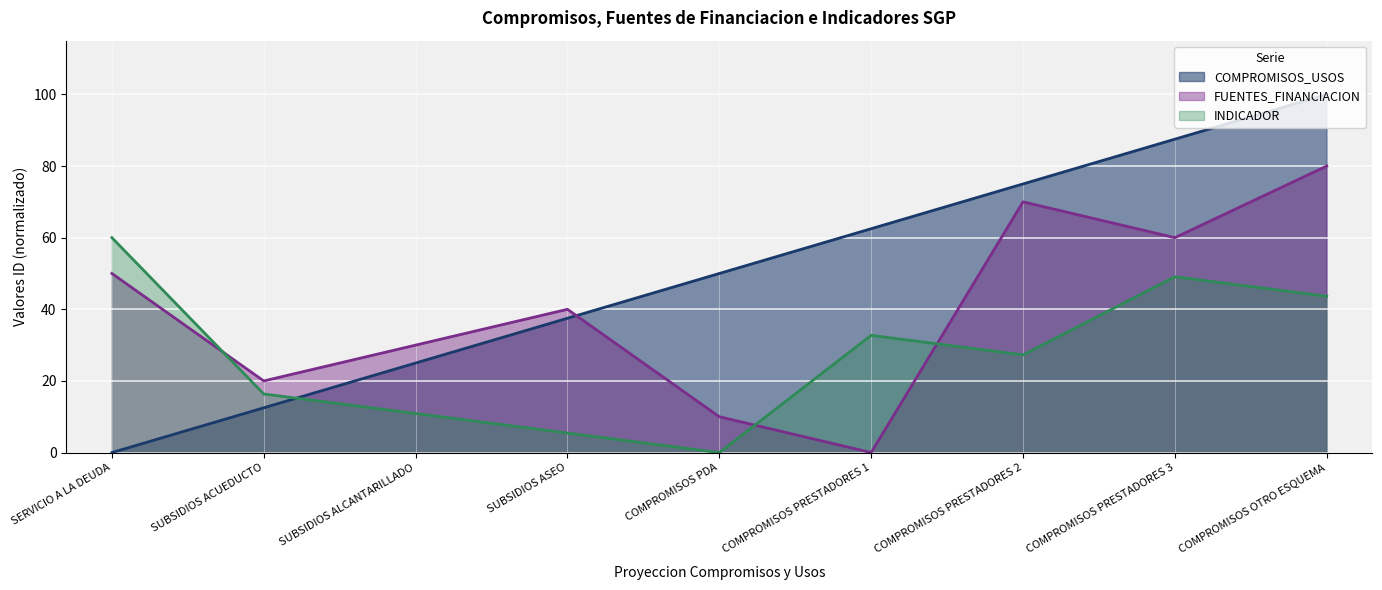

What is the greatest value displayed?

100.0